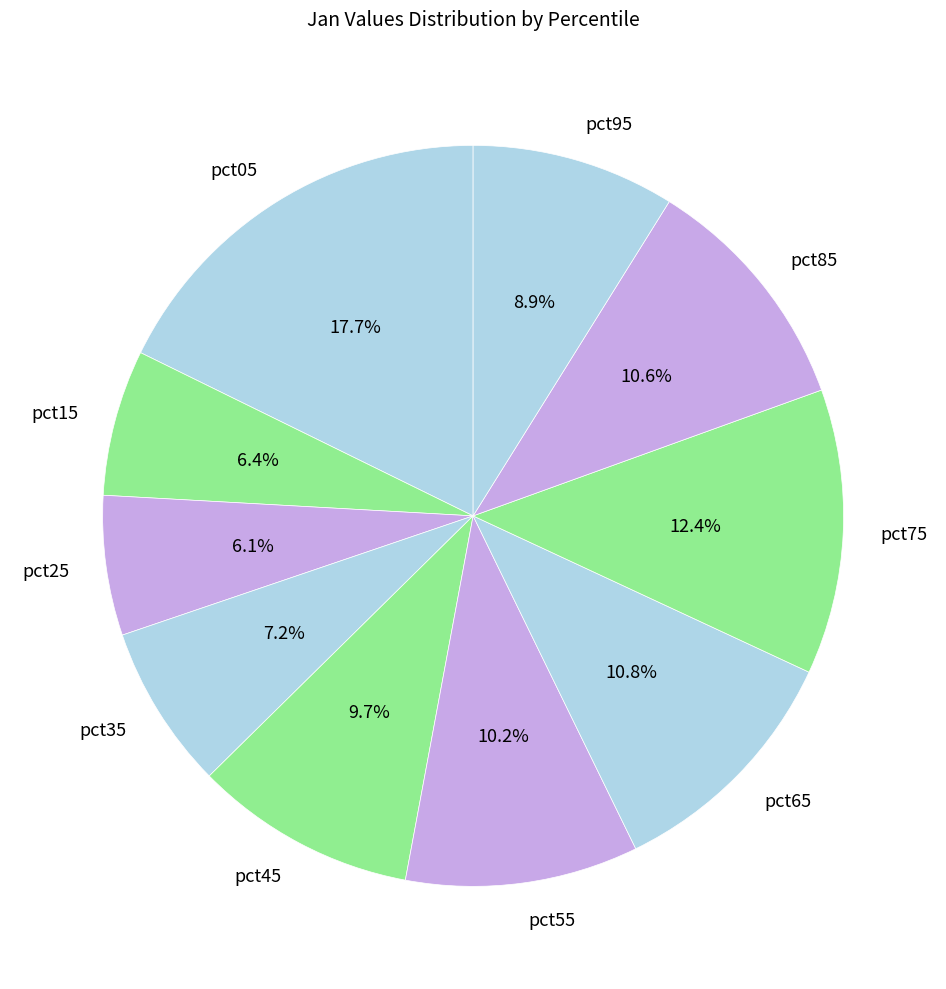

Between pct25 and pct95, which is larger?

pct95